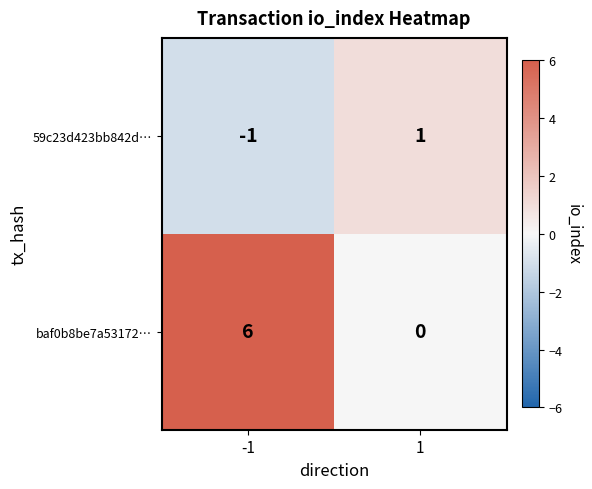

Reading left to right, what are all the values shown in this chart?

59c23d423bb842d…: -1	1
baf0b8be7a53172…: 6	0